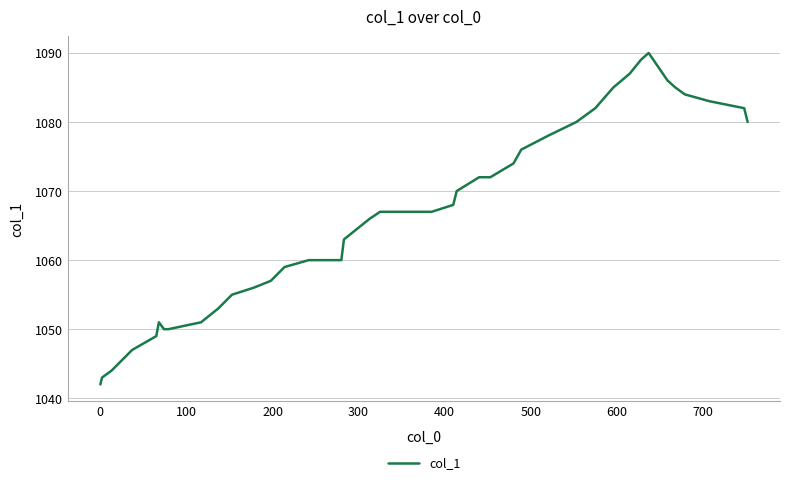

What is the minimum value shown in the chart?

1042